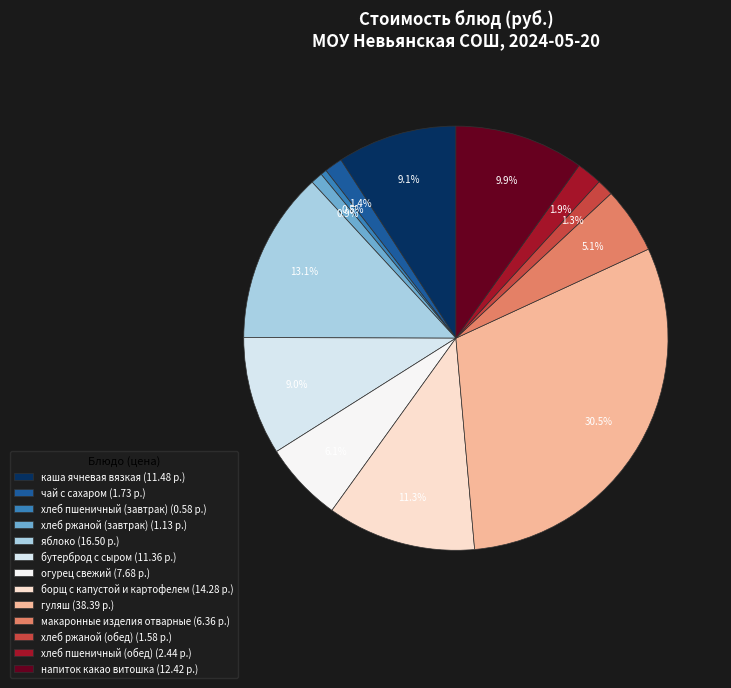

The хлеб ржаной (обед) slice represents 11% of the pie. True or false?

False